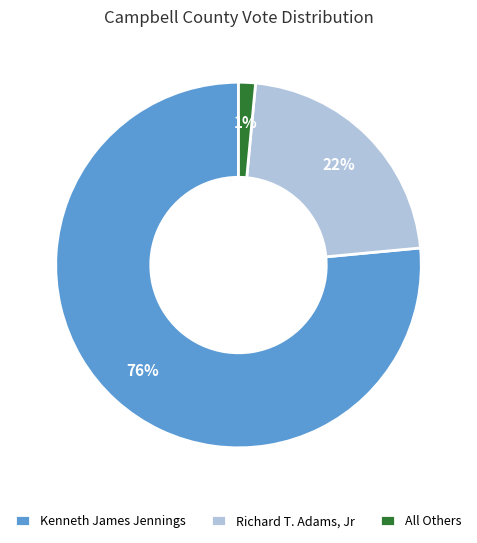

Combined, do All Others and Richard T. Adams, Jr account for over 50%?

No